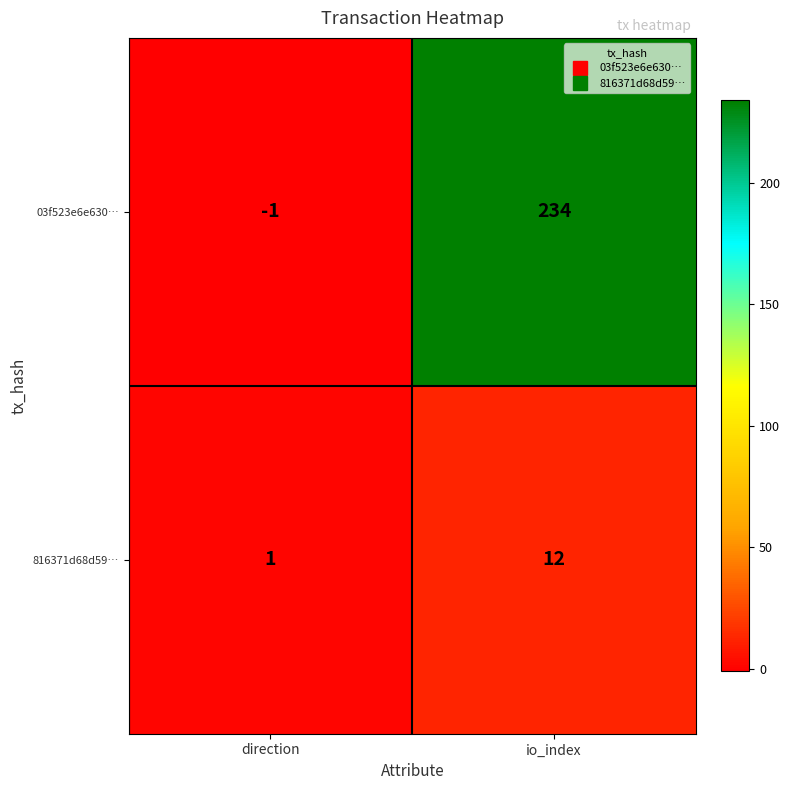

Between direction and io_index, which series saw the biggest shift?

03f523e6e630…